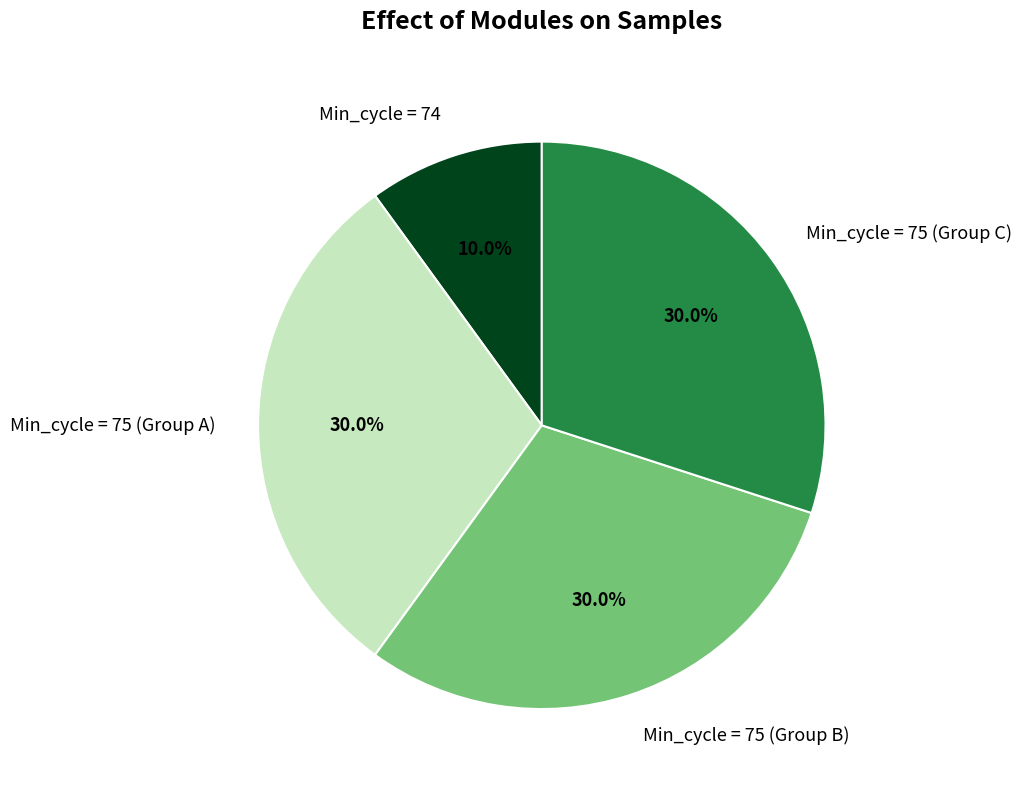

Does any single category account for the majority?

No